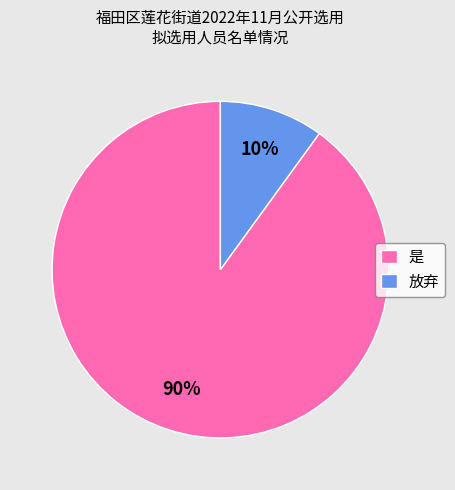

To the nearest percent, what is the combined percentage of 放弃 and 是?

100%